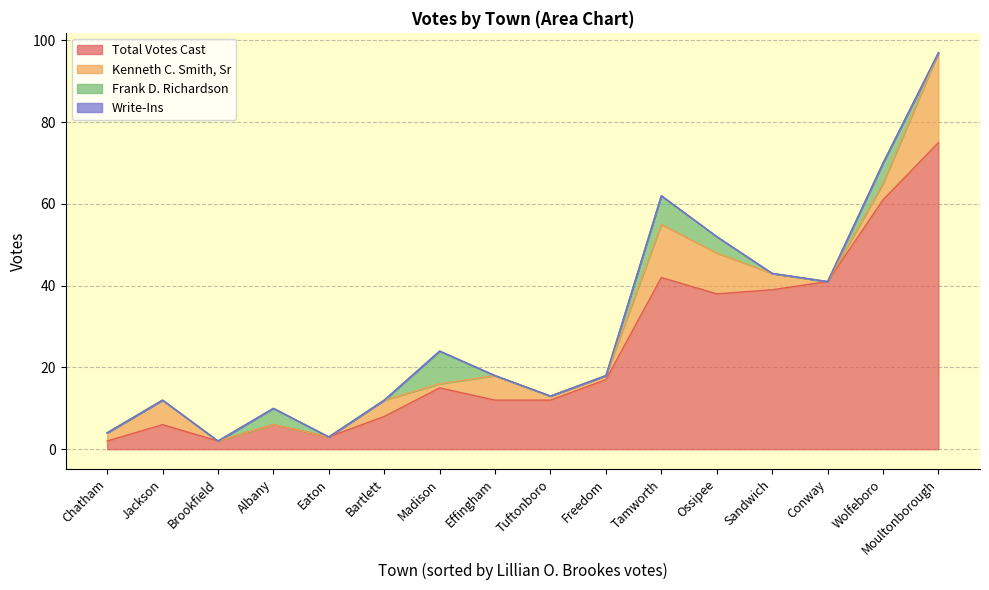

Read the Total Votes Cast value at Jackson.

6